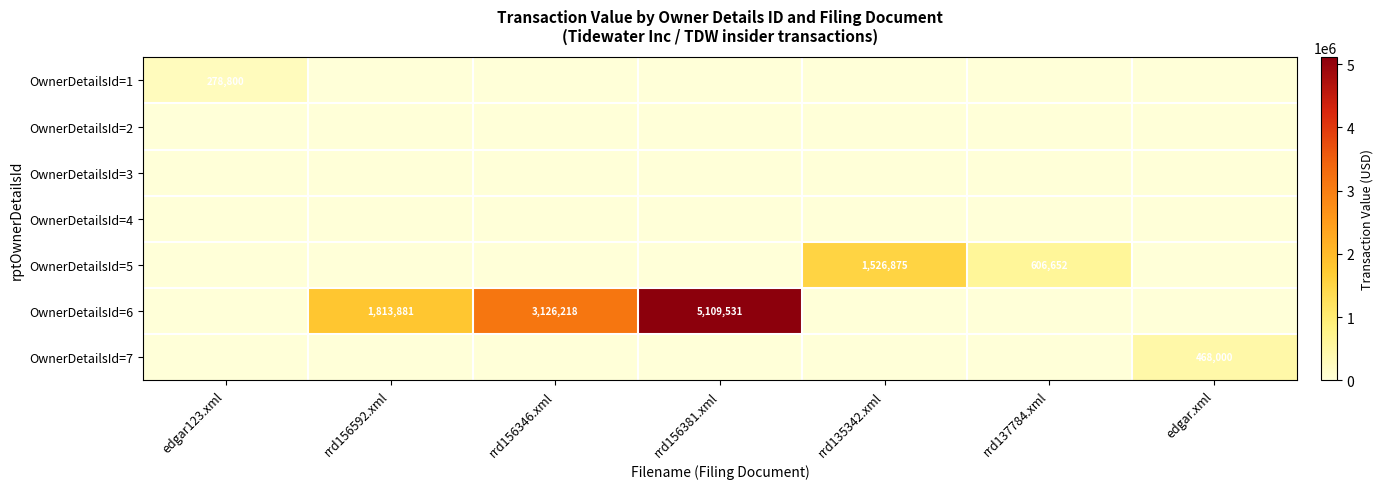

The OwnerDetailsId=1 series shows 278800 at edgar123.xml. True or false?

True